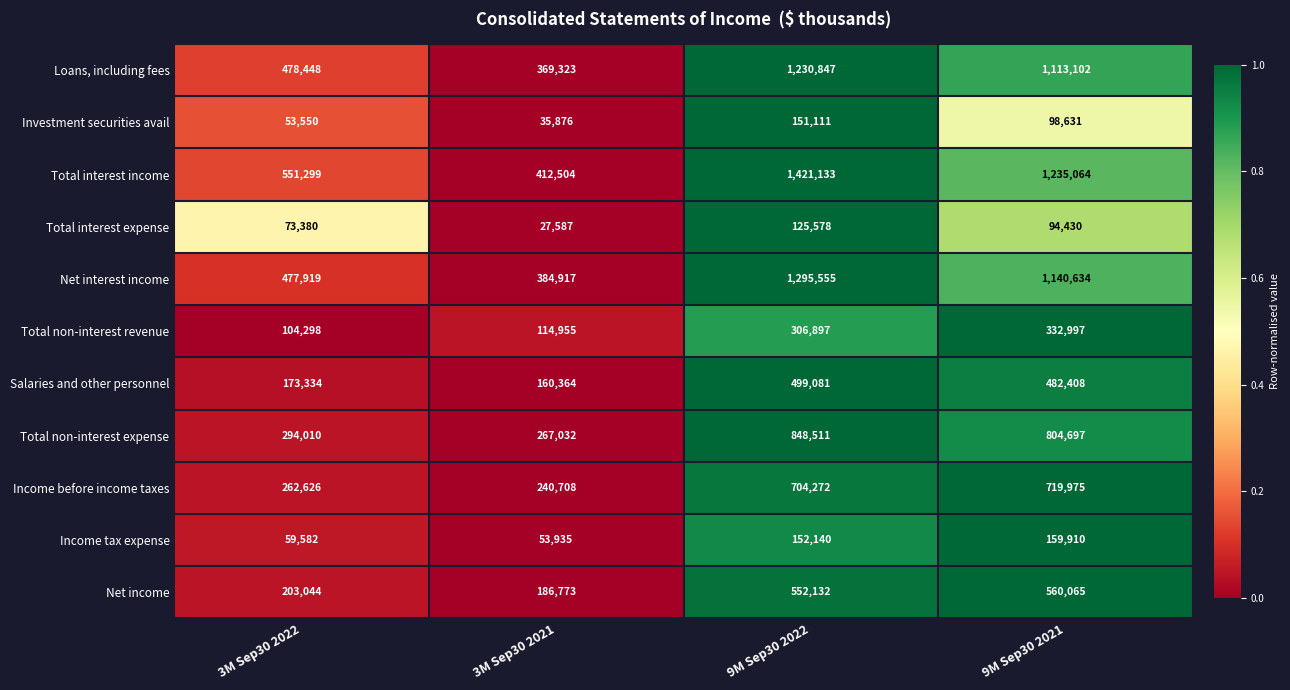

What is the sum of the Salaries and other personnel values at 9M Sep30 2022 and 3M Sep30 2022?

672415